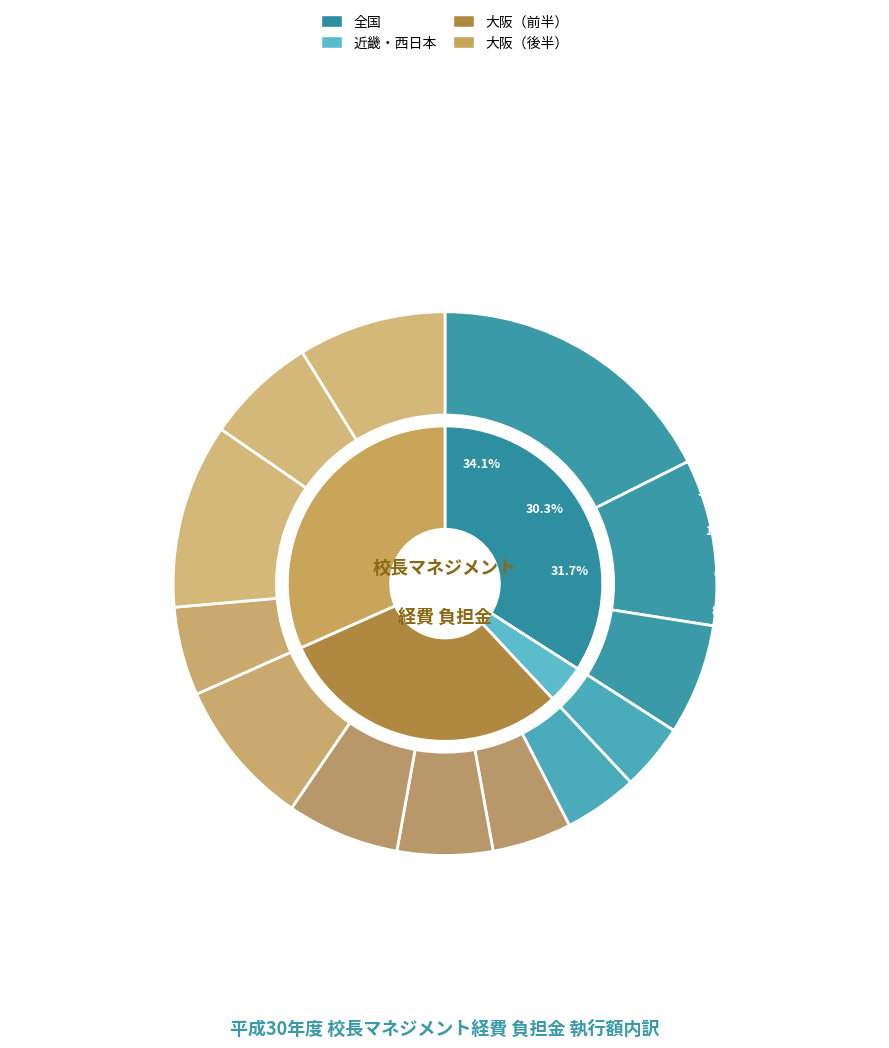

Is there a majority slice in this chart?

No